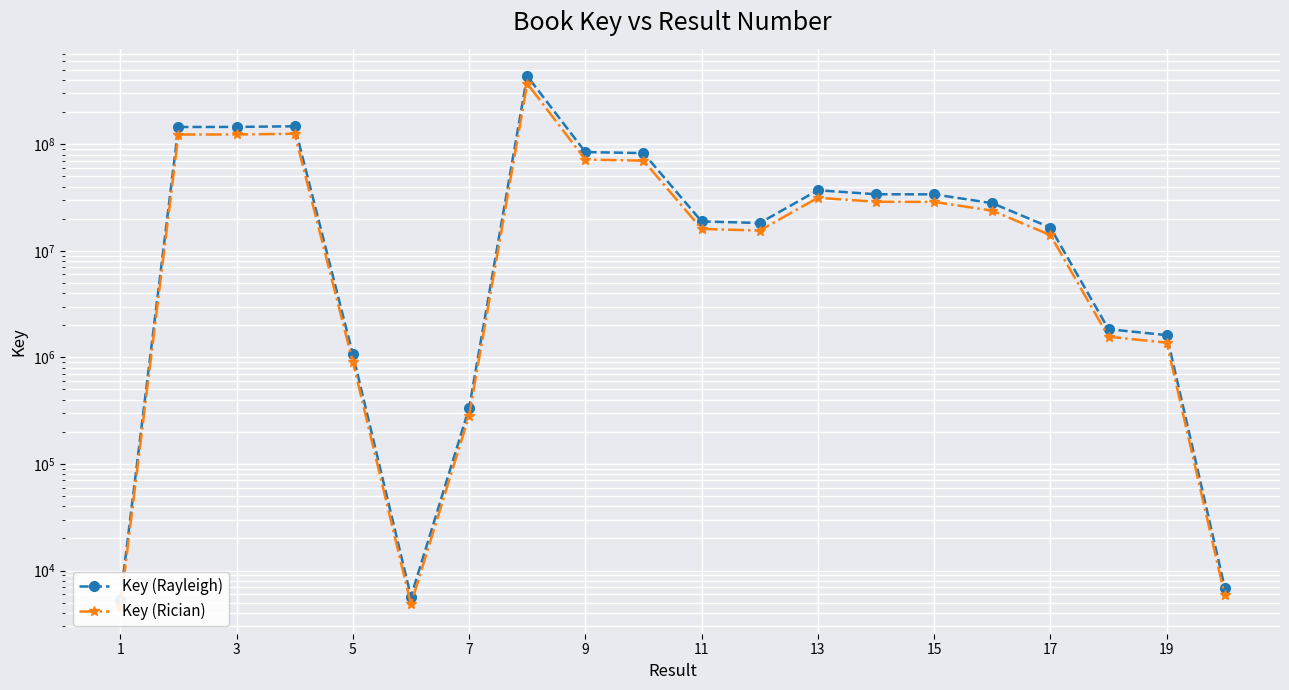

Does the chart display data point markers on the line(s)?

Yes